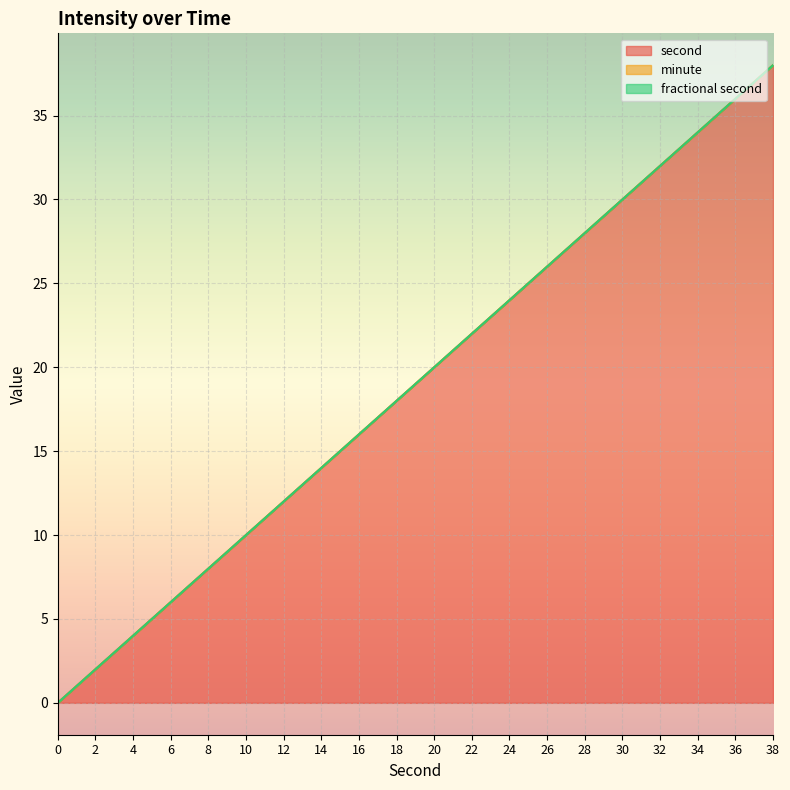

The minute series shows 0 at 8. True or false?

True